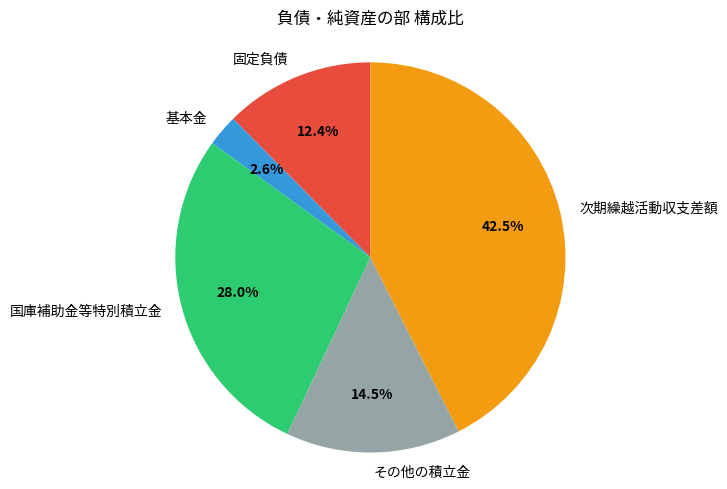

To the nearest percent, what is the difference between the 固定負債 and 基本金 slice percentages?

10%